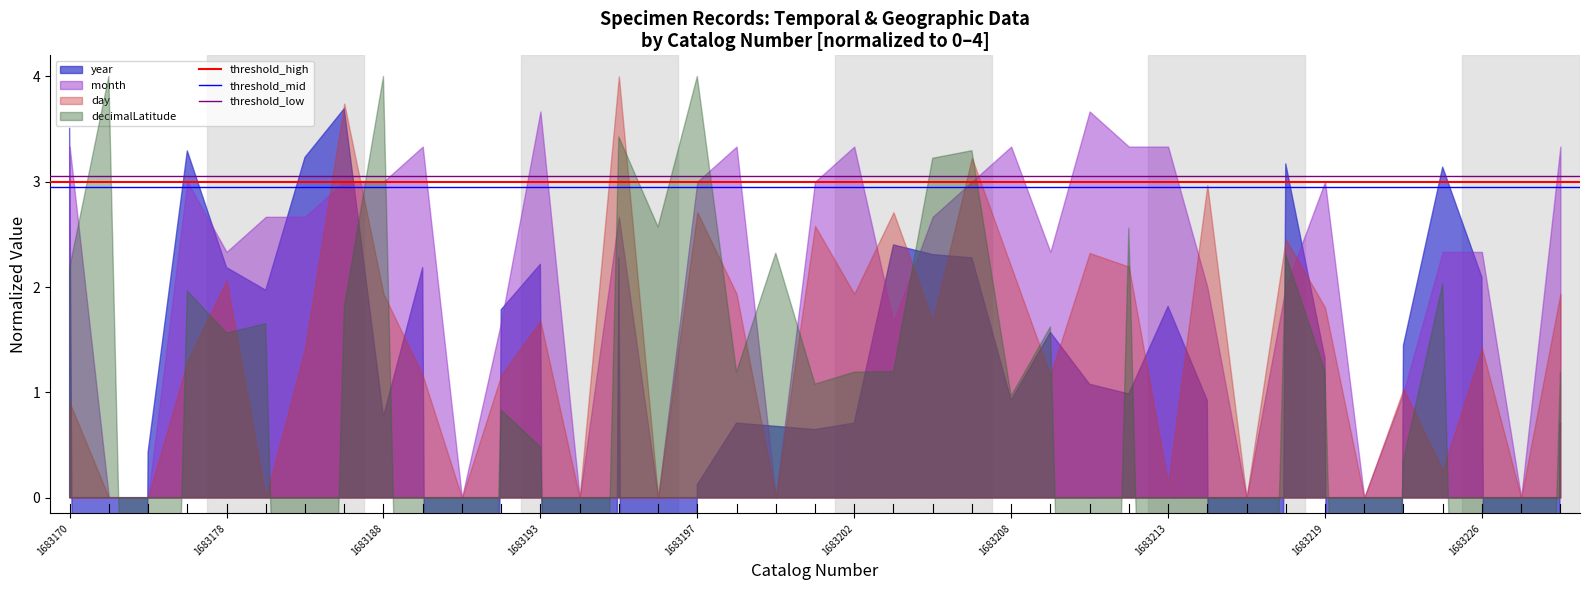

Where is threshold_mid nearest to the value 2?

1683170